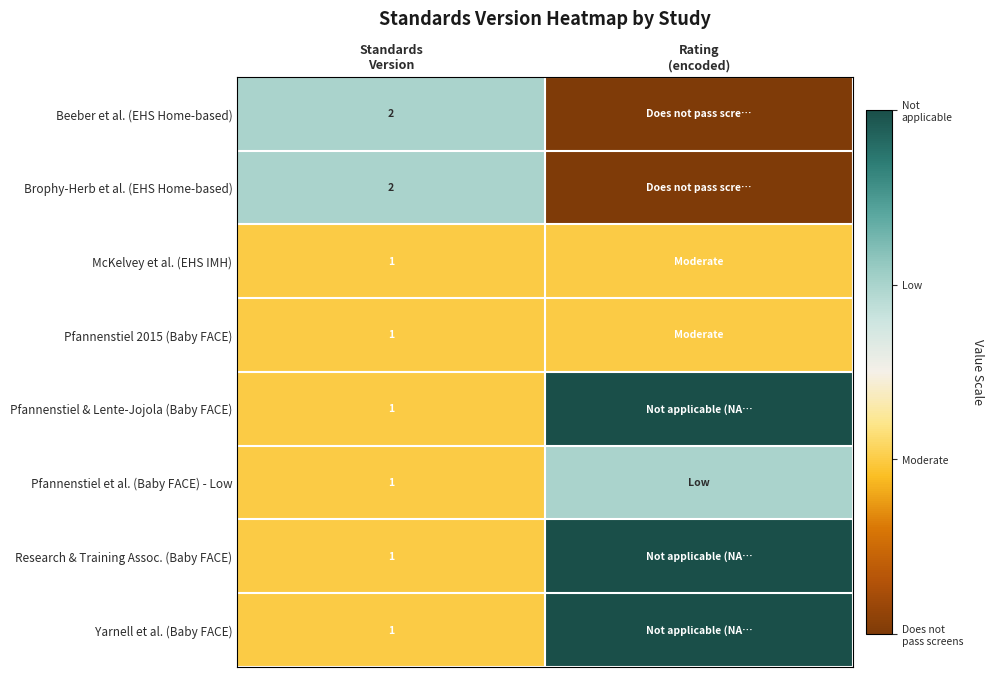

List the series in order of their peak value, highest first.

Pfannenstiel & Lente-Jojola (Baby FACE), Research & Training Assoc. (Baby FACE), Yarnell et al. (Baby FACE), Beeber et al. (EHS Home-based), Brophy-Herb et al. (EHS Home-based), Pfannenstiel et al. (Baby FACE) - Low, McKelvey et al. (EHS IMH), Pfannenstiel 2015 (Baby FACE)